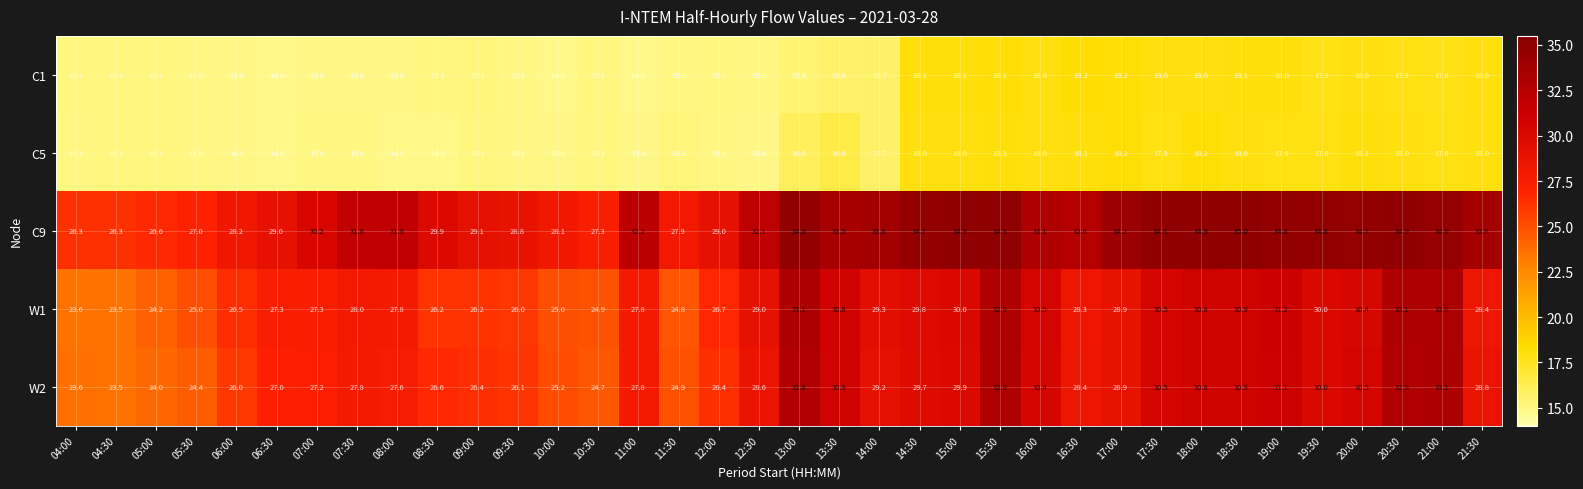

Which series changed the most between 09:00 and 18:30?

C9